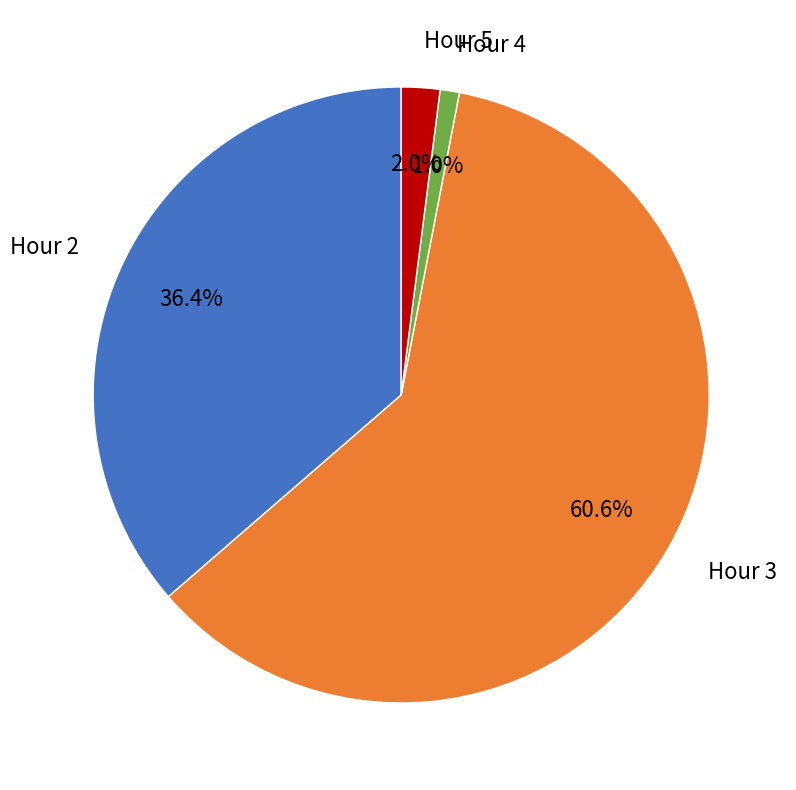

To the nearest percent, what is the combined percentage of Hour 3 and Hour 4?

62%